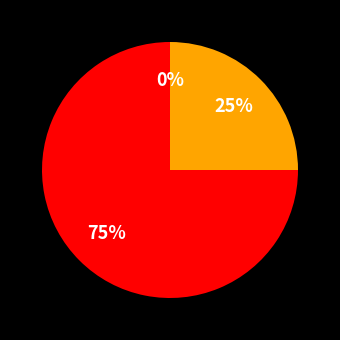

What percentage do Luchtige auto and Introductie - Kennisbank together represent?

50.0%